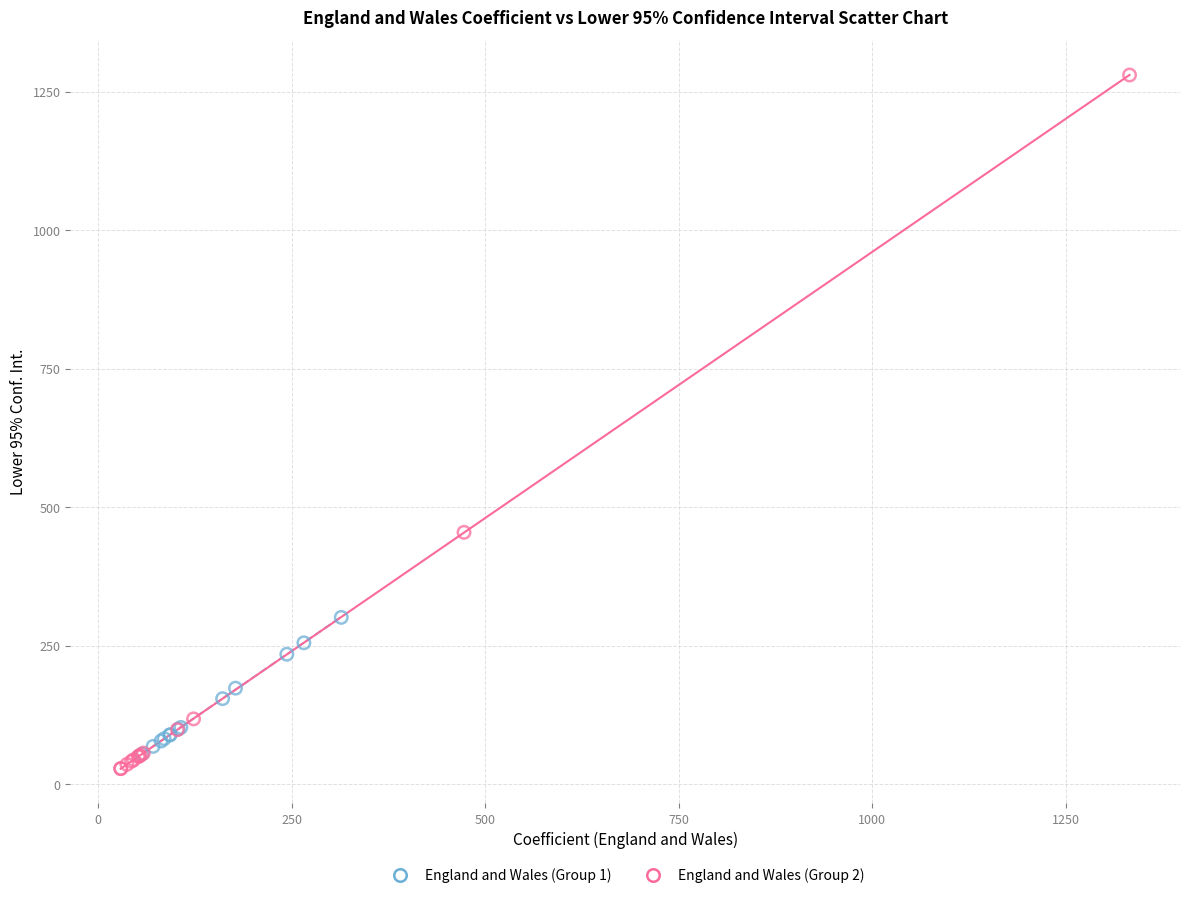

Which series contains the lowest Y value?

England and Wales (Group 2)